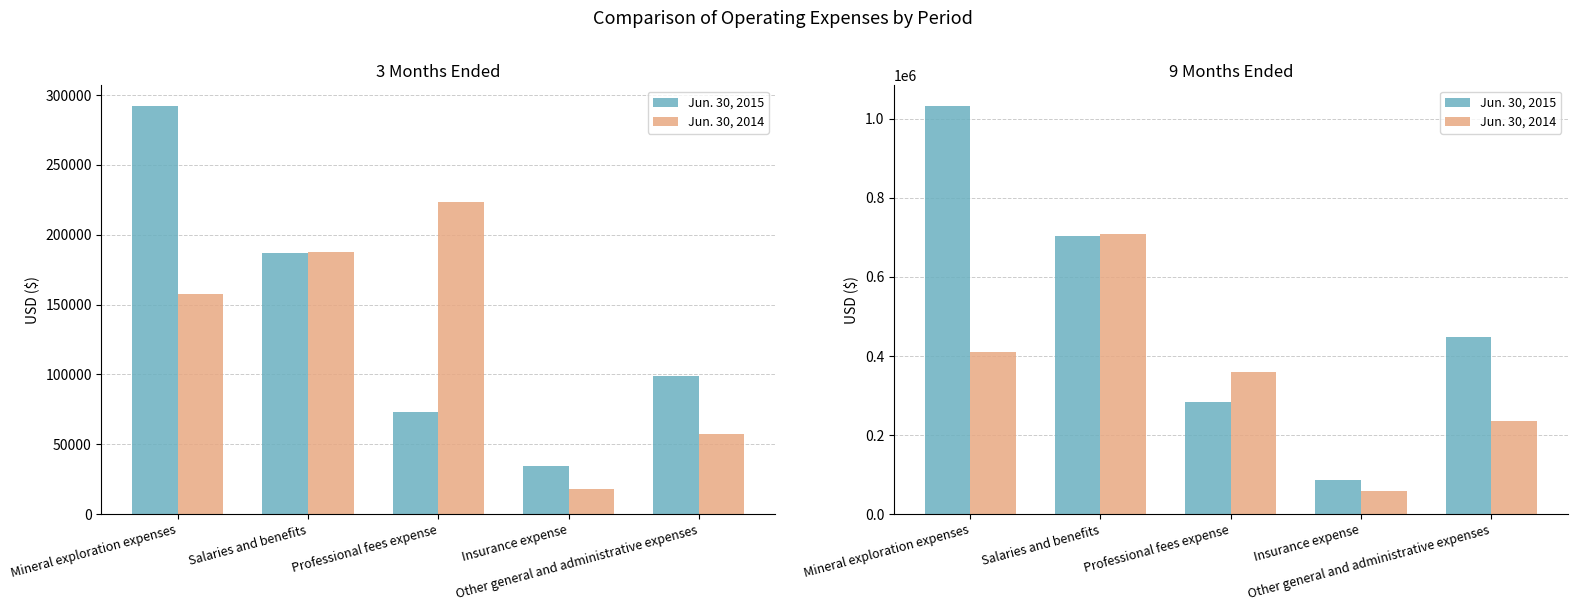

What is the difference between the maximum and minimum values in the Jun. 30, 2015 series?

945464